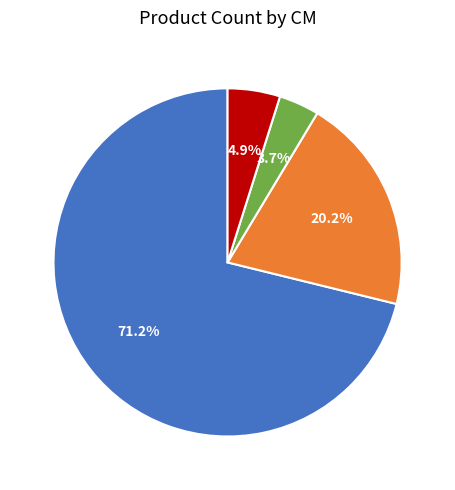

Which has a higher value, CM 4 or CM 2?

CM 2